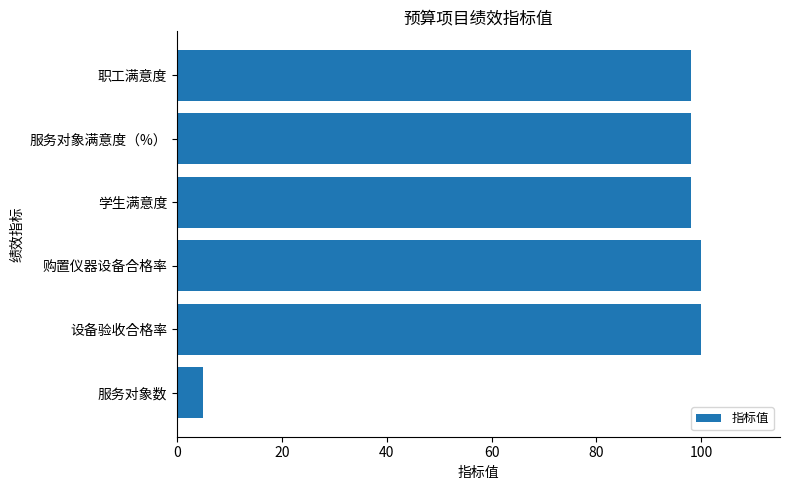

What is the sum of all values?

499